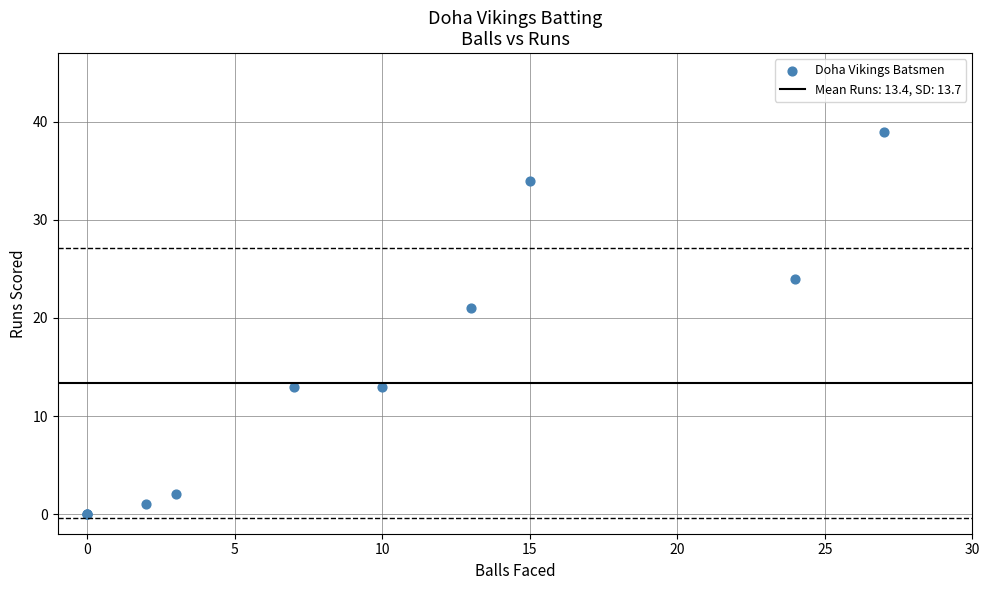

What Y value in the scatter plot is closest to 19?

21